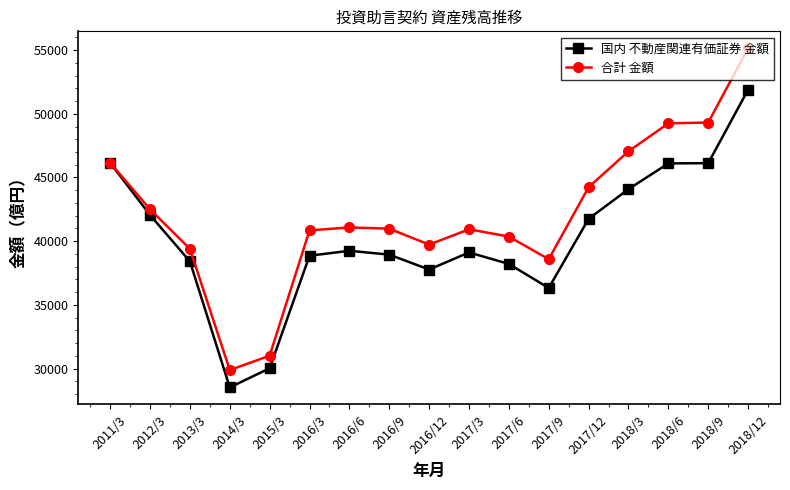

At 2013/3, list the series in order from largest to smallest.

合計 金額, 国内 不動産関連有価証券 金額